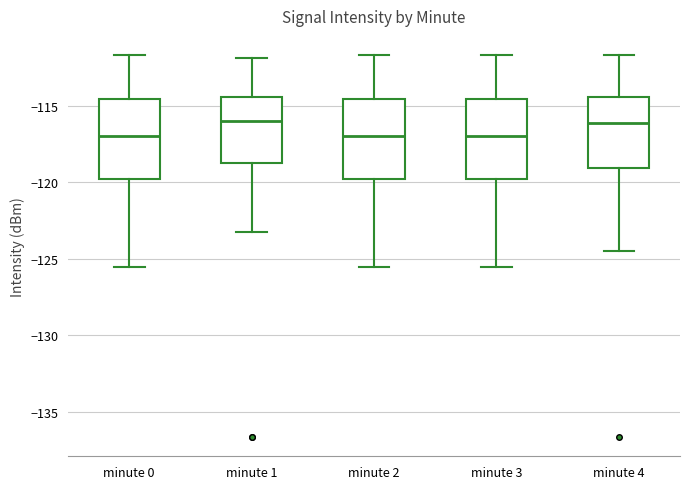

Where does the median line of the box for minute 0 sit on the y-axis? The values are not printed on the chart, so give them approximately, as read against the axis.

-117.0